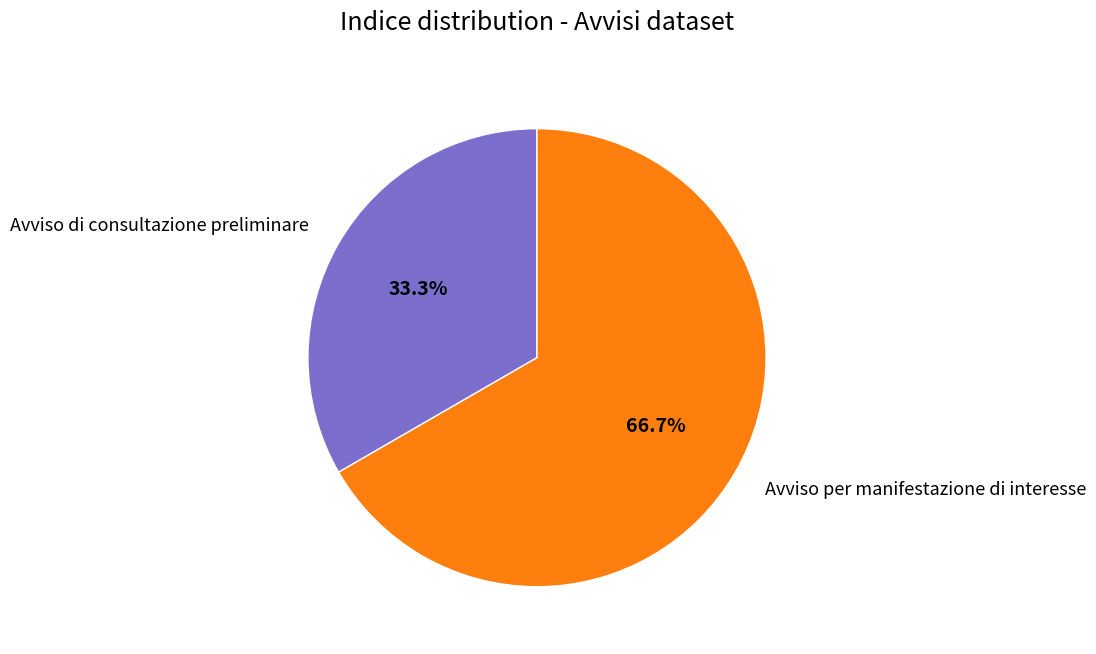

Approximately how many times larger is the value at Avviso di consultazione preliminare compared to Avviso per manifestazione di interesse?

0.5